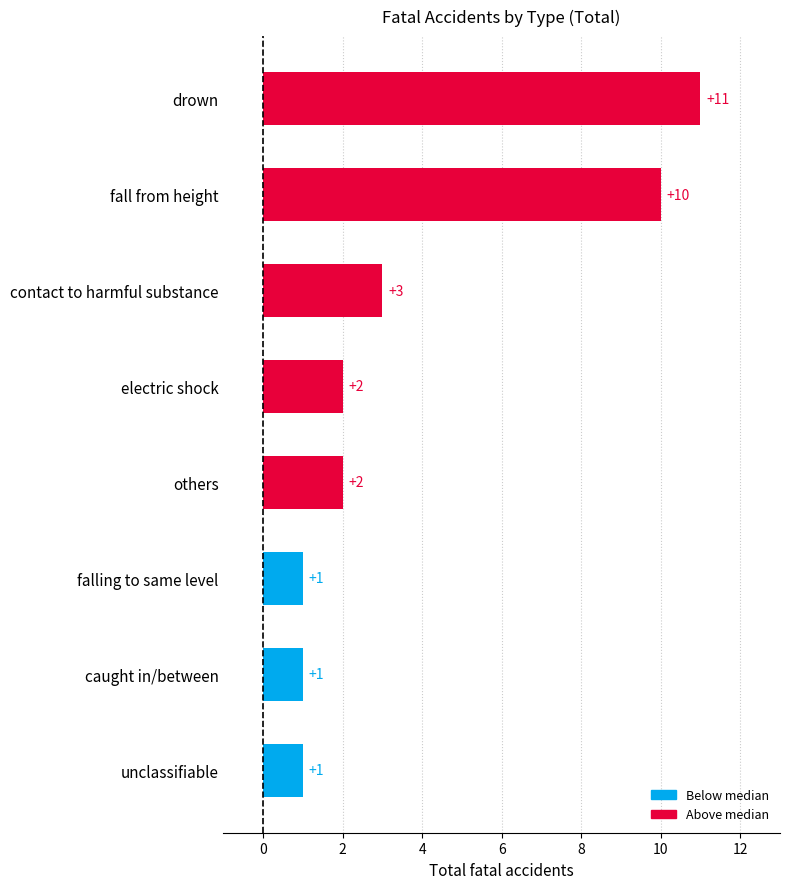

How many values are between 1 and 10?

7